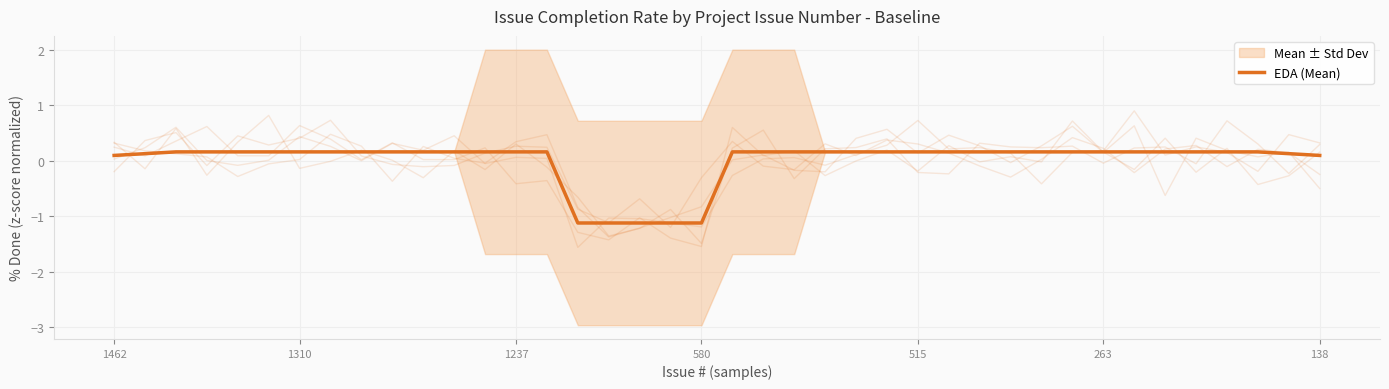

True or false: the data has more than 0 interior local peaks.

False